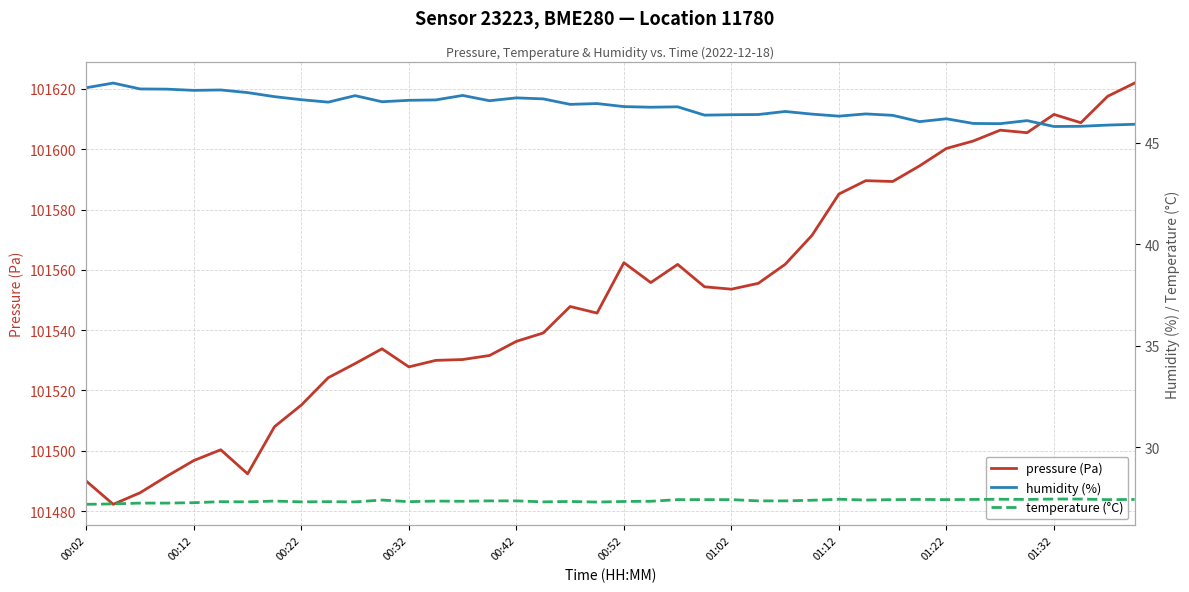

True or false: pressure (Pa) and humidity (%) intersect in this chart.

False